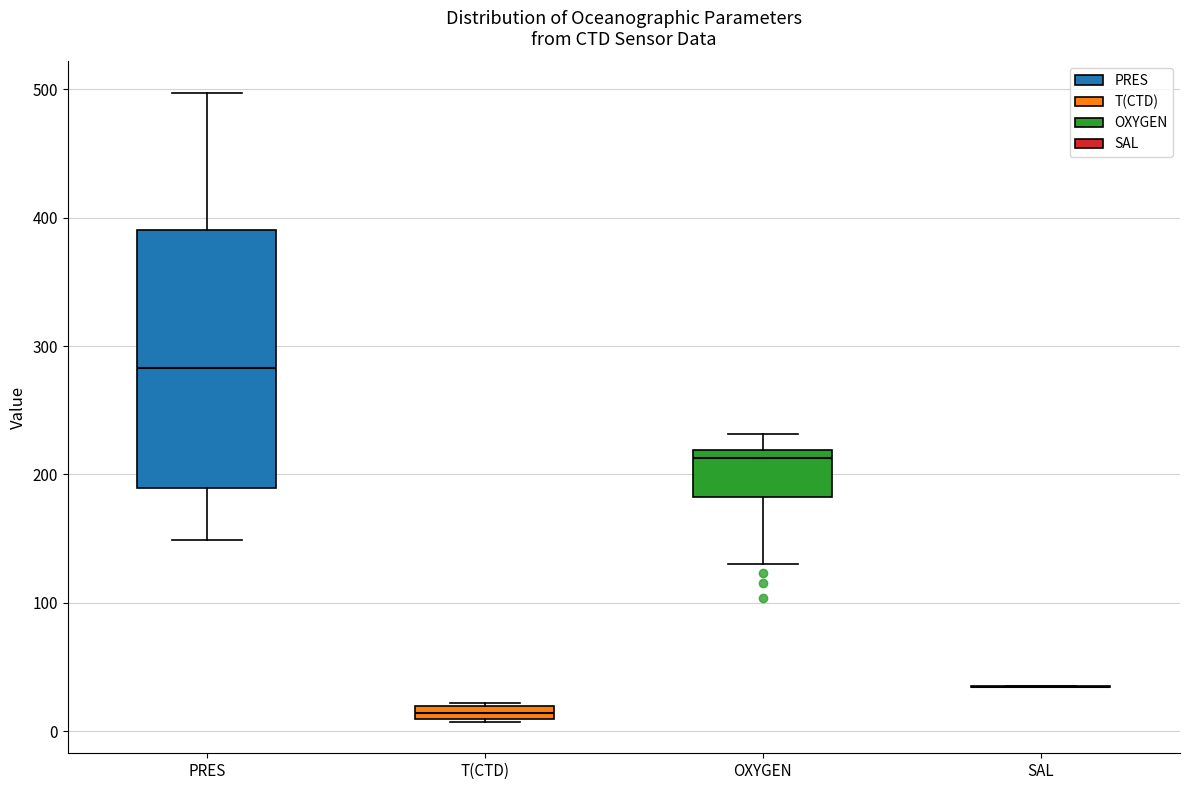

Where is the lower edge of the box for T(CTD) on the y-axis? The values are not printed on the chart, so give them approximately, as read against the axis.

10